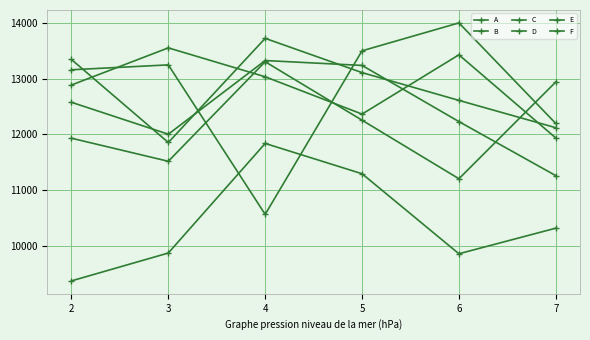

How many times do E and C cross each other?

4